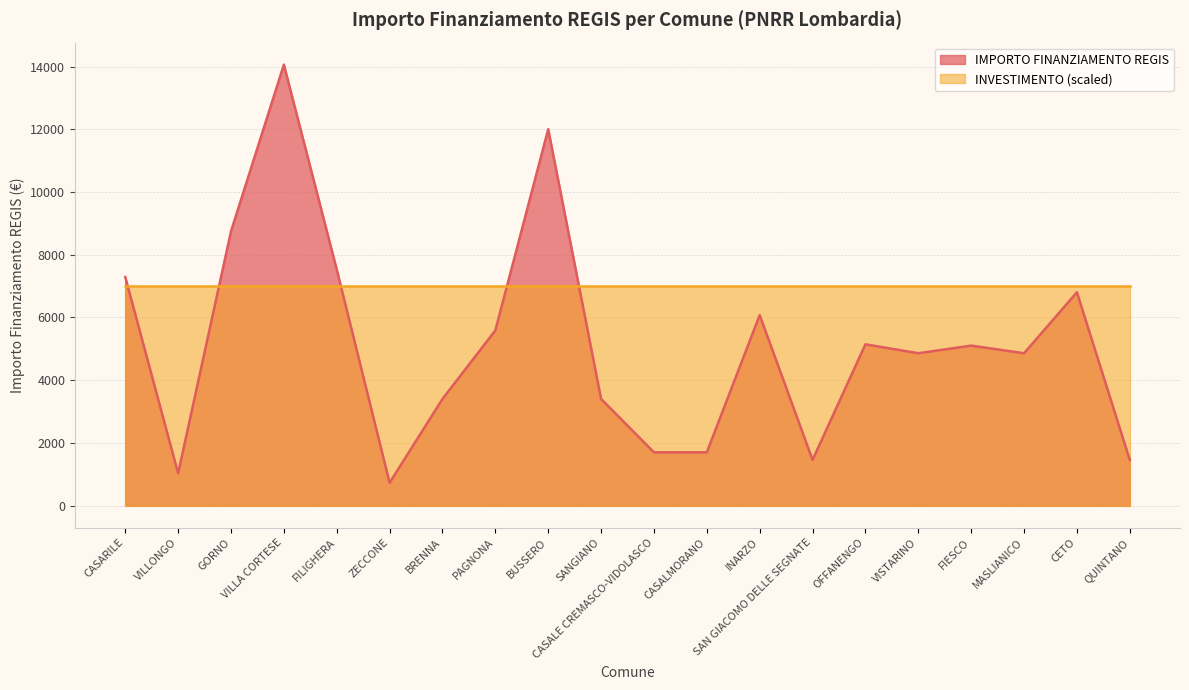

Does the chart display data point markers on the line(s)?

No